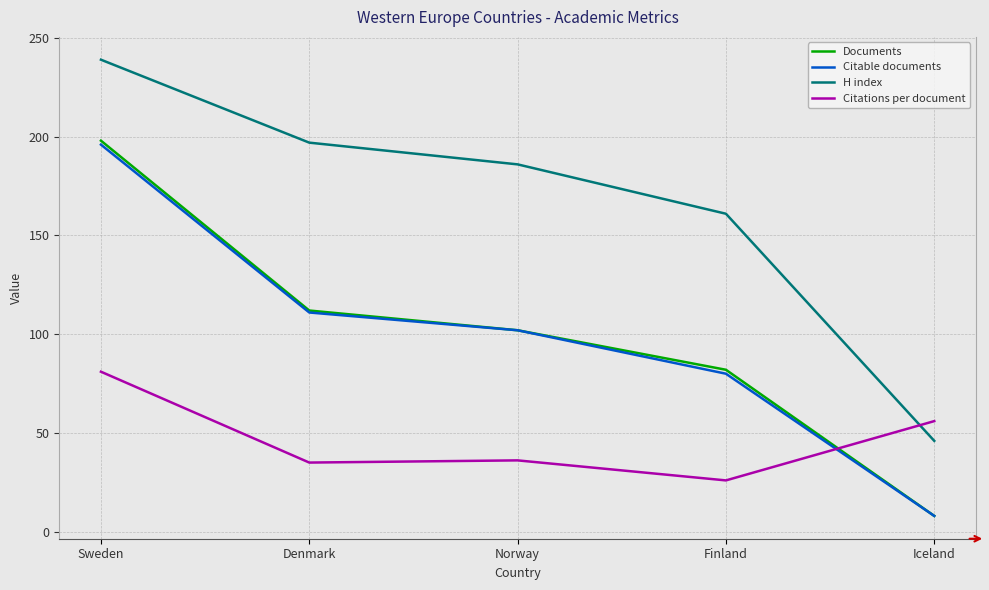

What position from the right is Denmark?

4